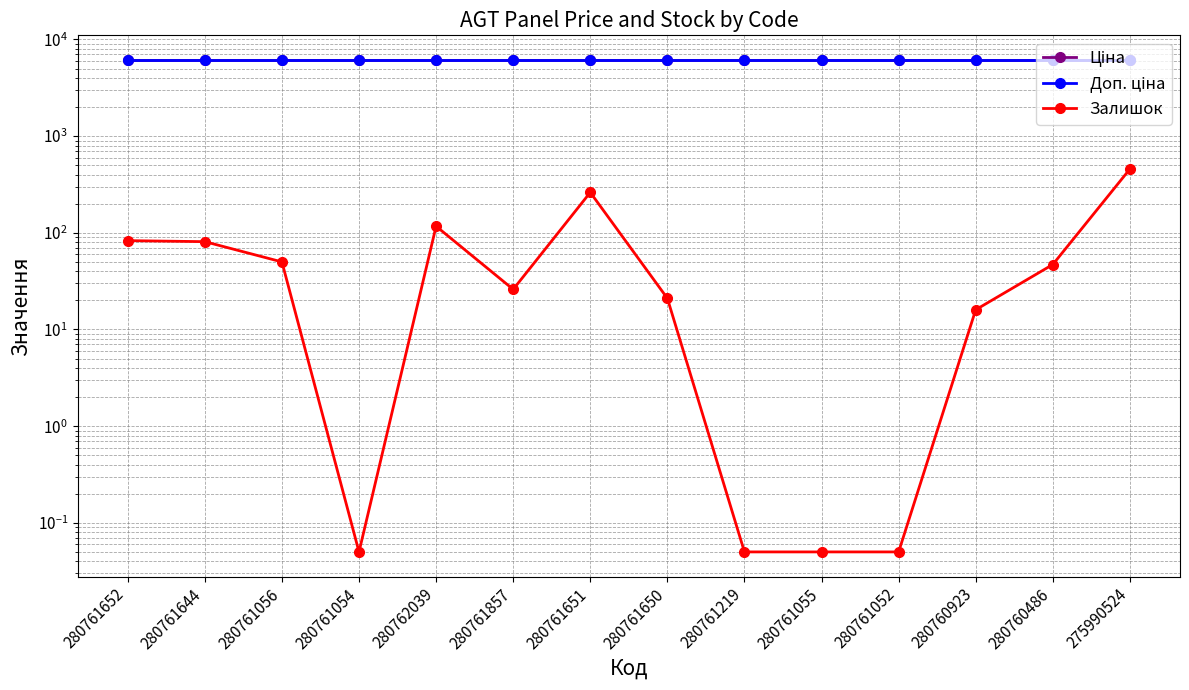

Where is Доп. ціна nearest to the value 6143?

280761652